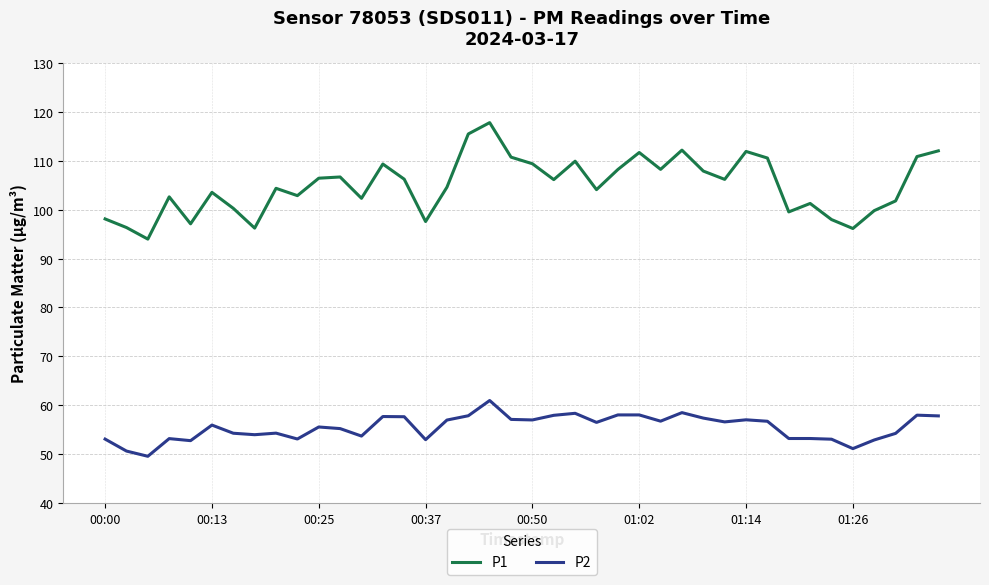

What is the minimum value for P1?

94.0